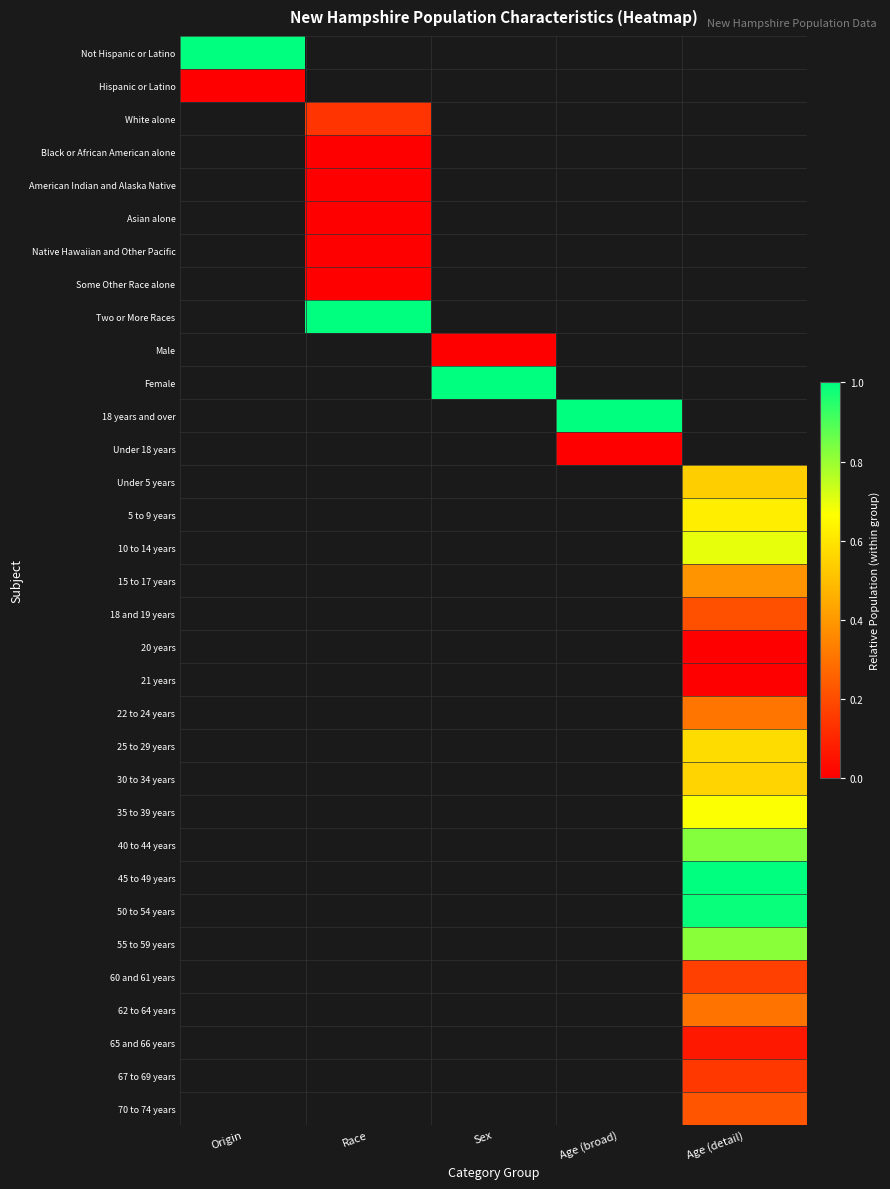

Count the number of categories in the chart.

5